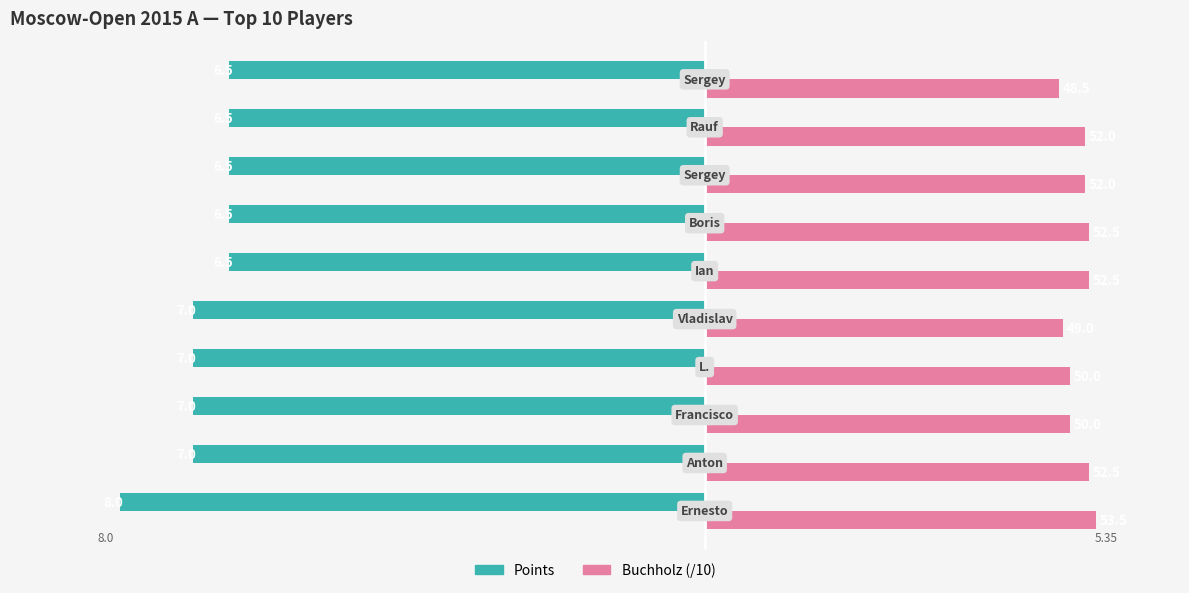

What are all the series names shown in the legend?

Points, Buchholz (/10)